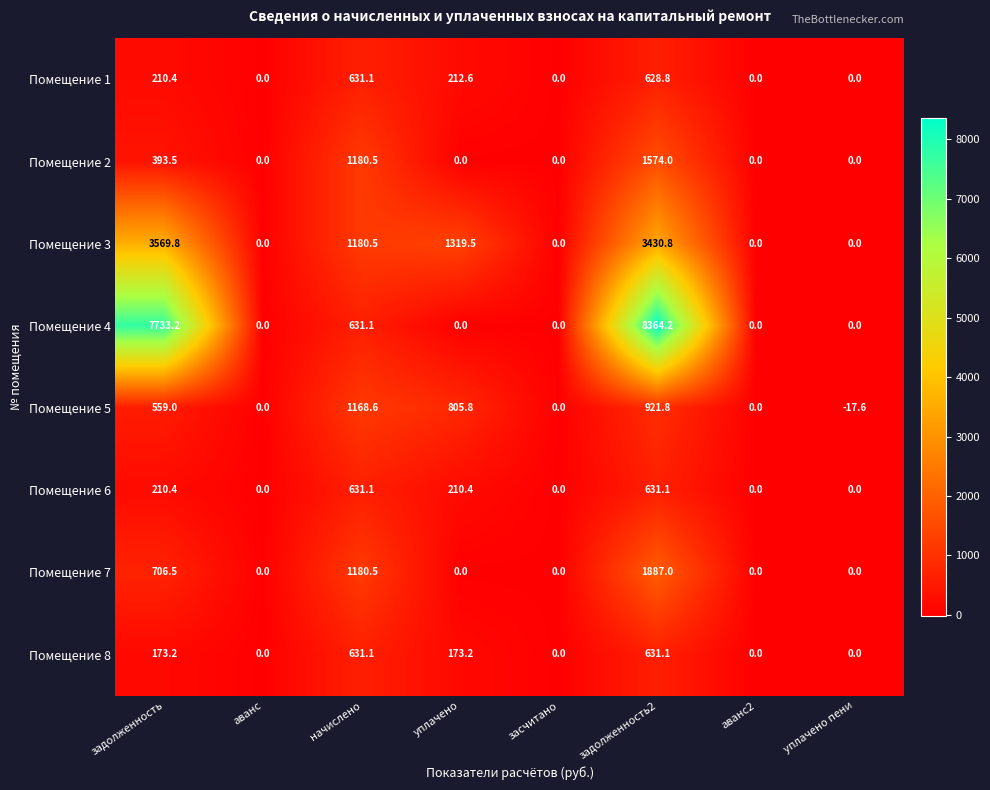

Which series has the largest total across all categories?

Помещение 4